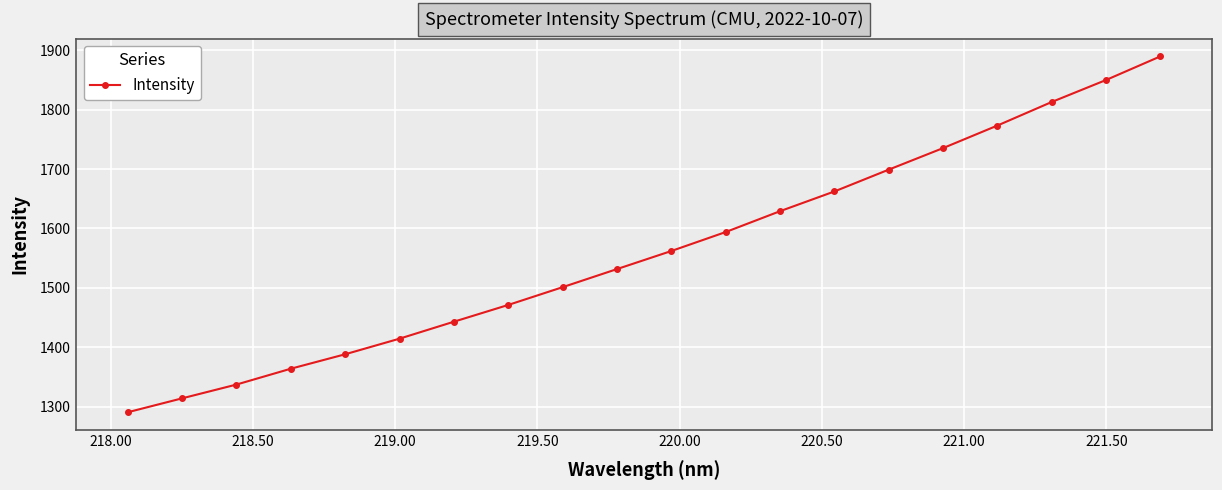

What is the difference between the maximum and minimum values?

599.4